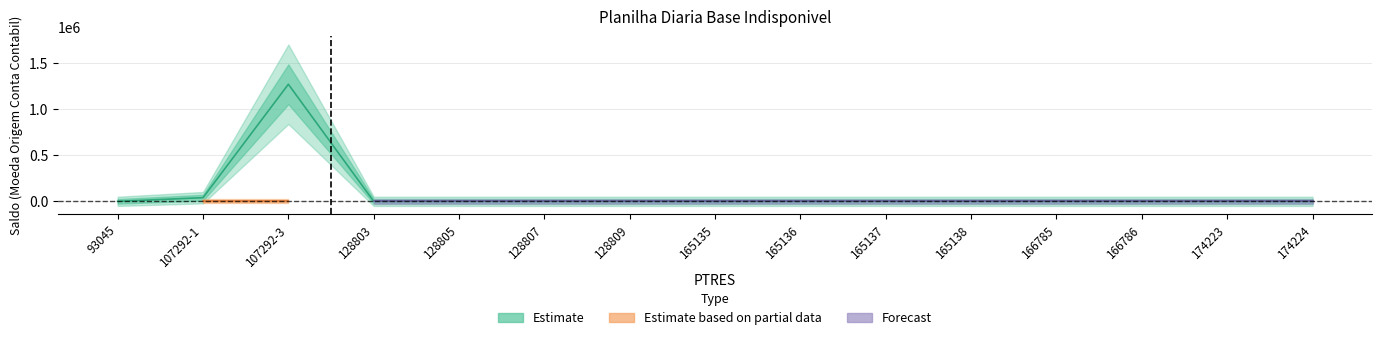

How many interior local peaks does the CREDITO CONTIDO series have?

1